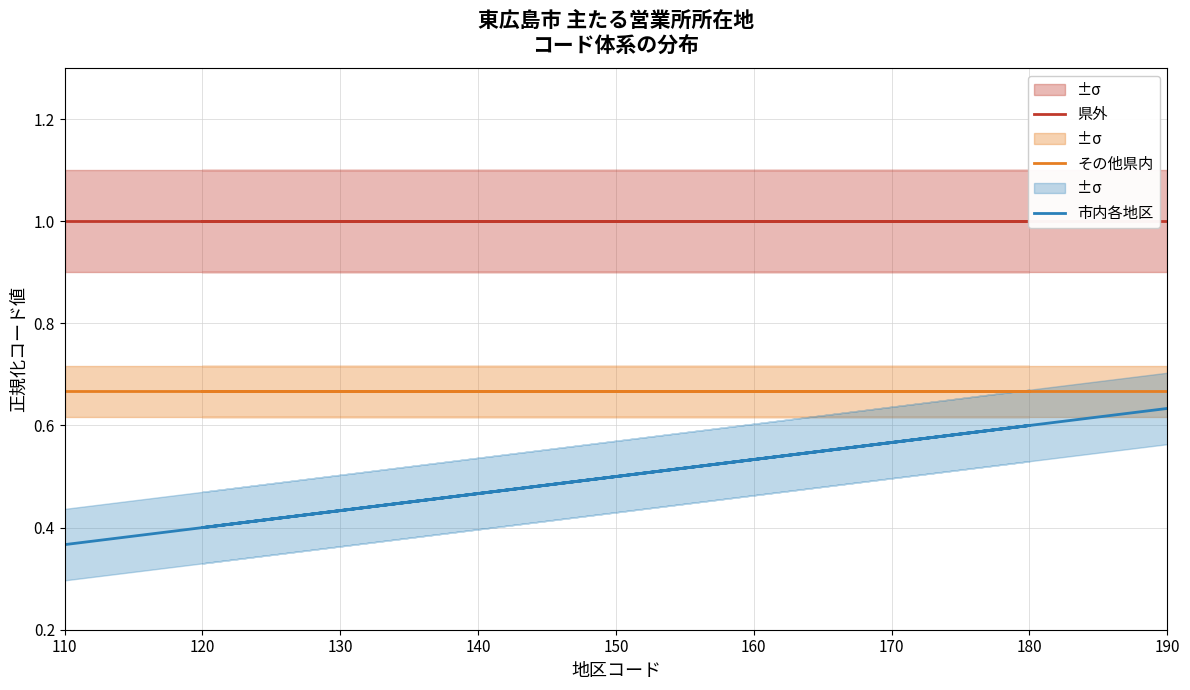

What is the spread (max minus min) of values at 190?

0.4